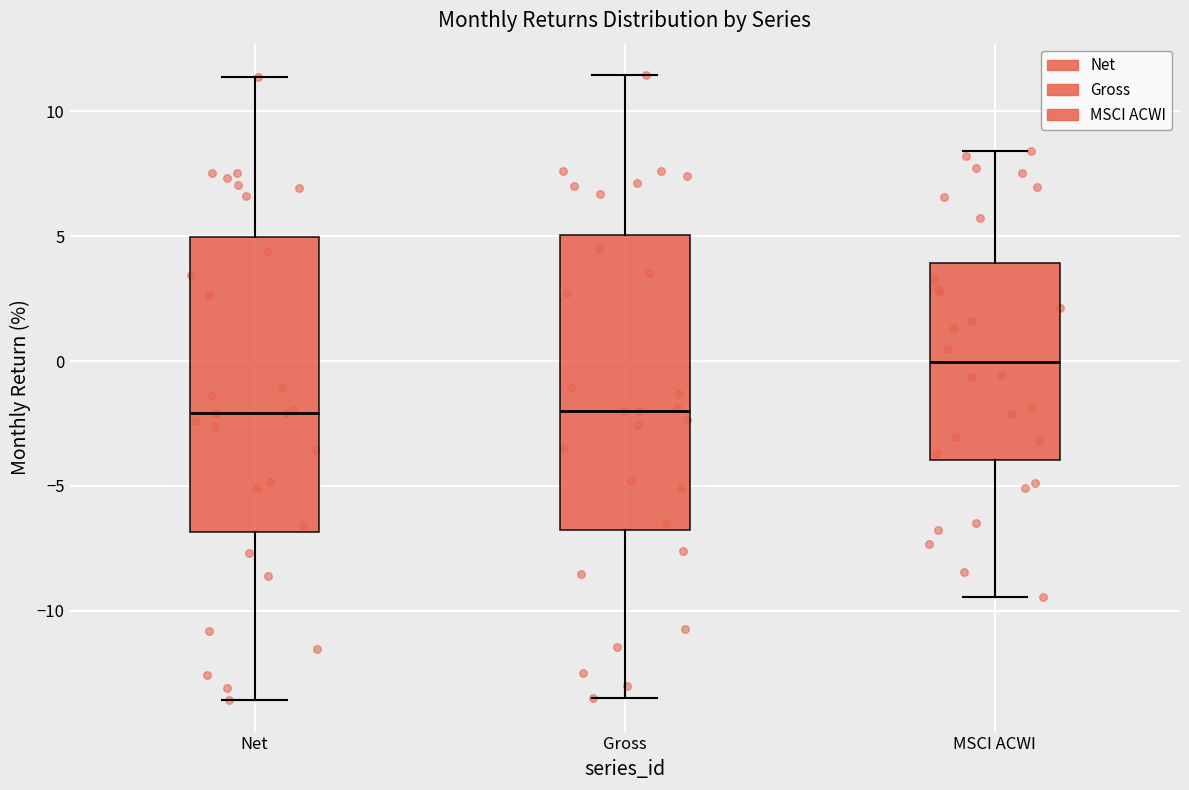

Reading left to right, transcribe this box plot: for each box, give where its median line is, the range the box spans, and where its two whiskers end, as read against the y-axis. The values are not printed on the chart, so give them approximately, as read against the axis.

Net: median -2.0, box -7.0 to 5.0, whiskers -13.5 to 11.5
Gross: median -2.0, box -7.0 to 5.0, whiskers -13.5 to 11.5
MSCI ACWI: median 0.0, box -4.0 to 4.0, whiskers -9.5 to 8.5